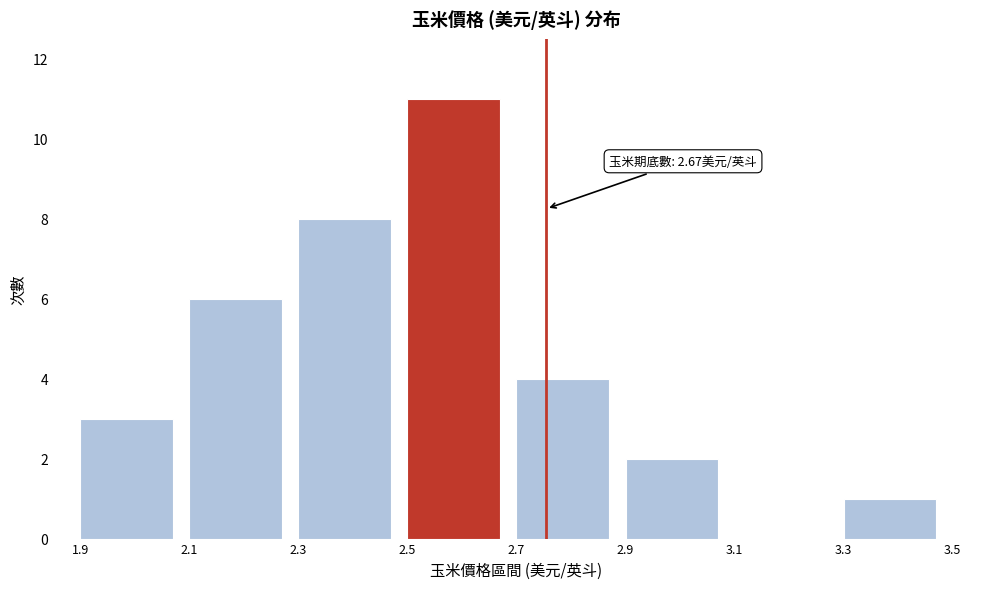

Over which range of the x-axis is the bar tallest?

2.5 to 2.7